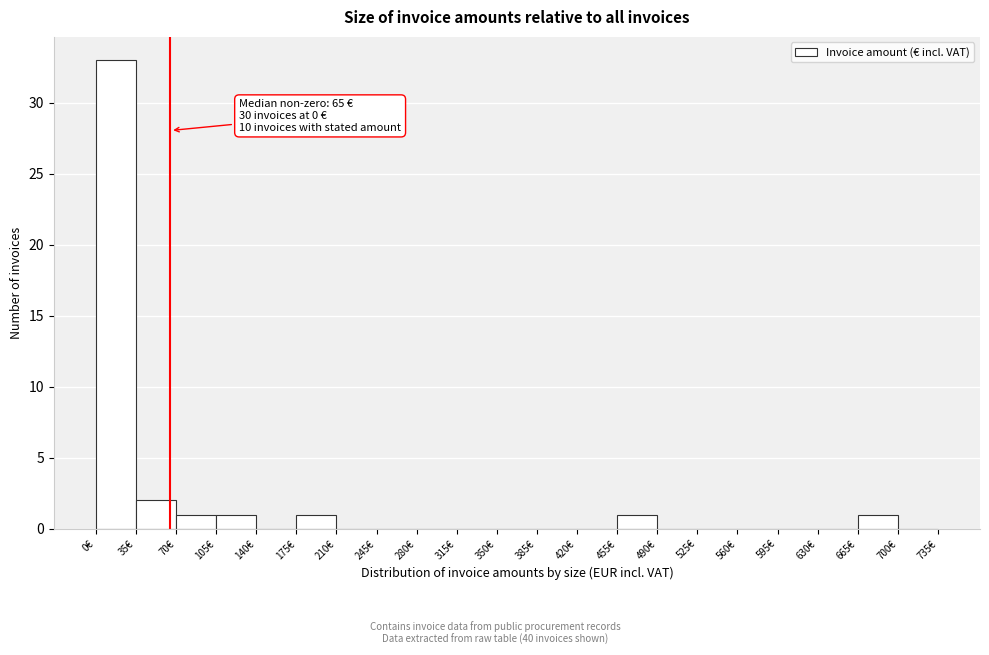

Which range on the x-axis has the tallest bar?

0 to 35